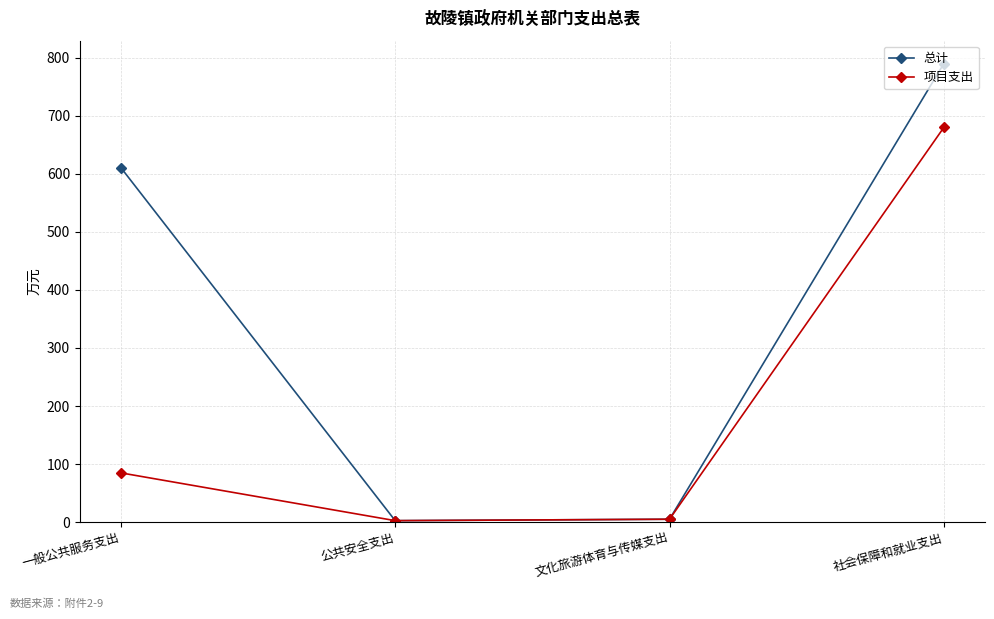

Which category has the highest value across all series?

社会保障和就业支出